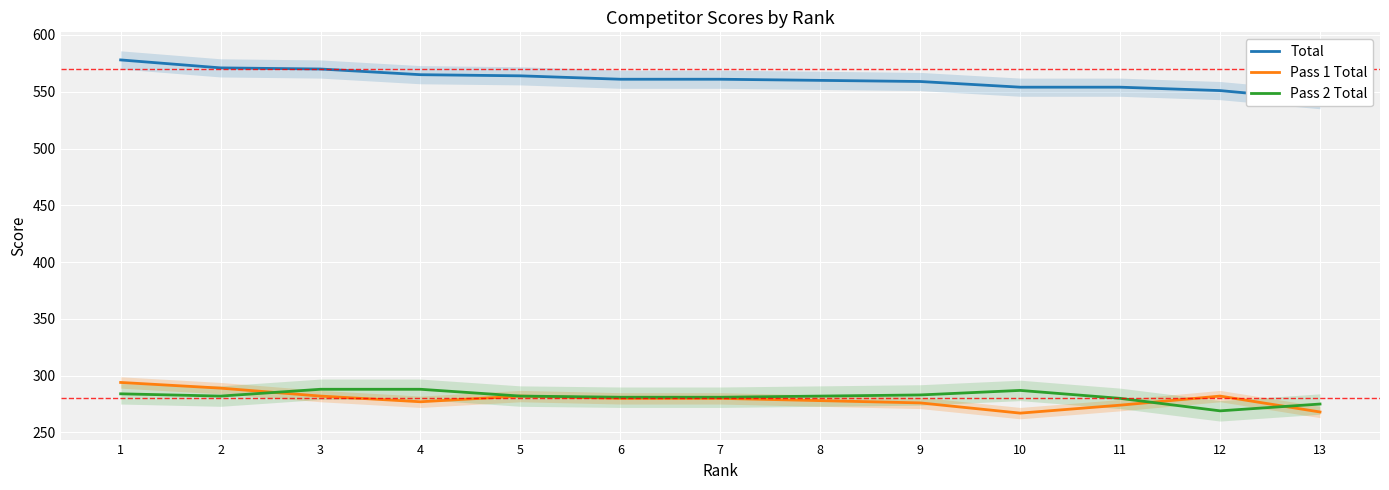

Which series has the widest spread of values?

Total